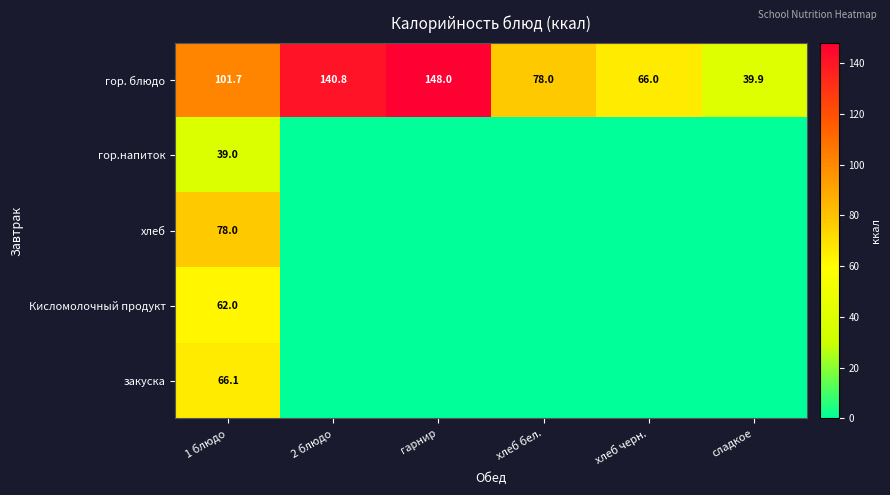

What is the spread (max minus min) of values at 1 блюдо?

62.7